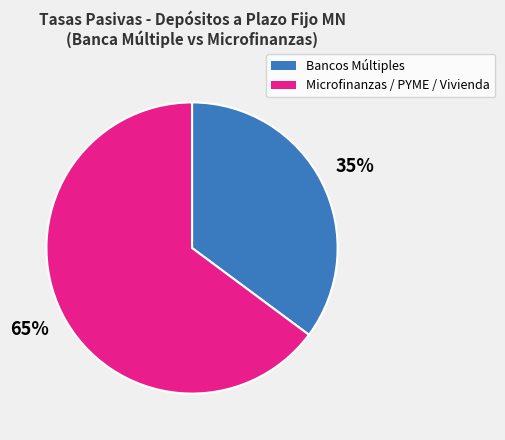

To the nearest percent, what is the difference between the largest and smallest slice percentages?

30%